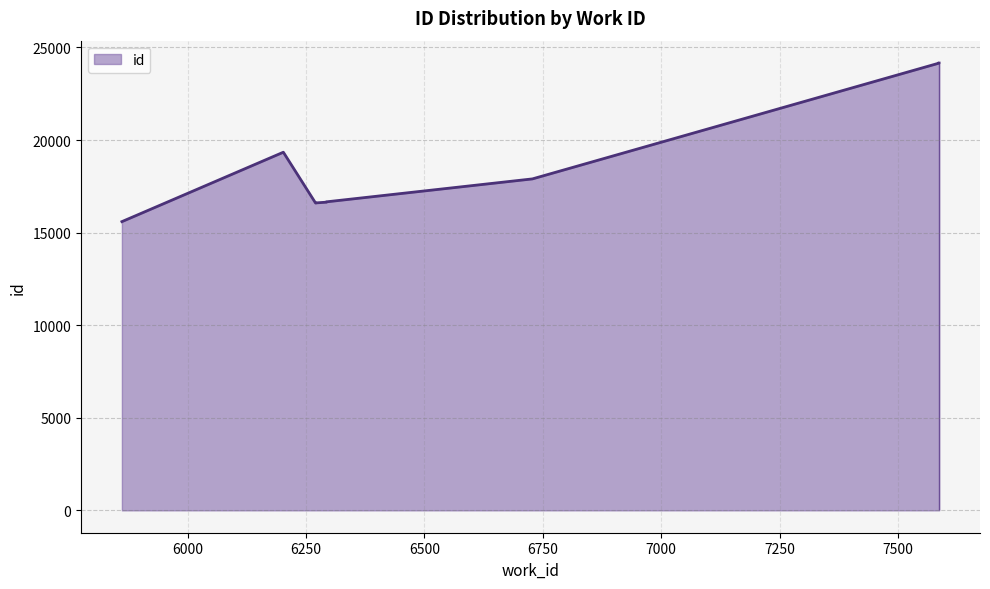

Is it true that the value at 7587 is 36452?

False